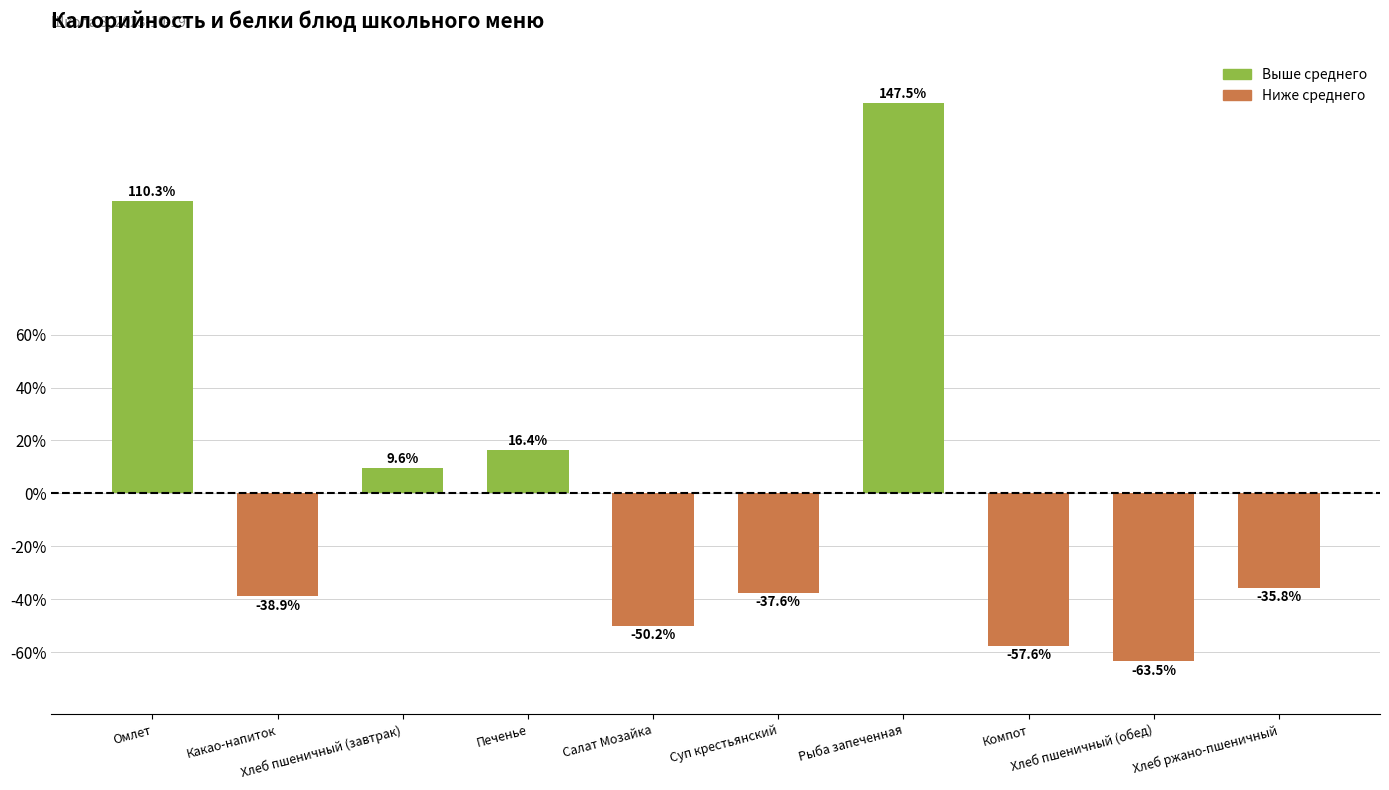

At which category does the chart reach its peak across all series?

Рыба запеченная